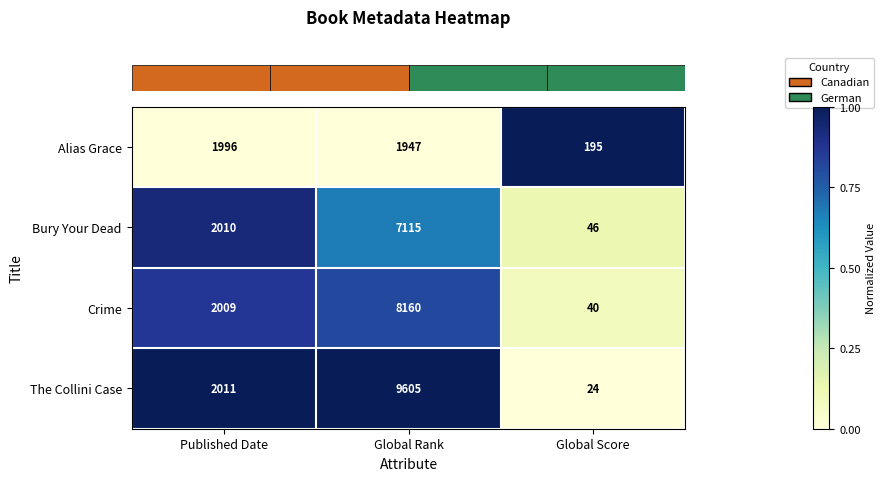

Which category has the highest value across all series?

Global Rank